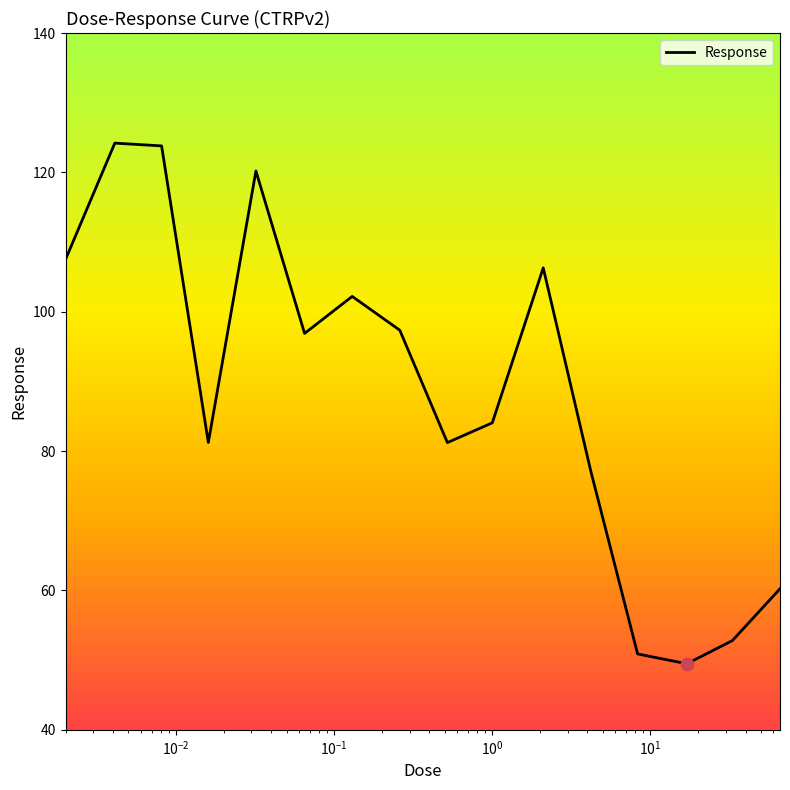

What is the maximum value shown in the chart?

124.2